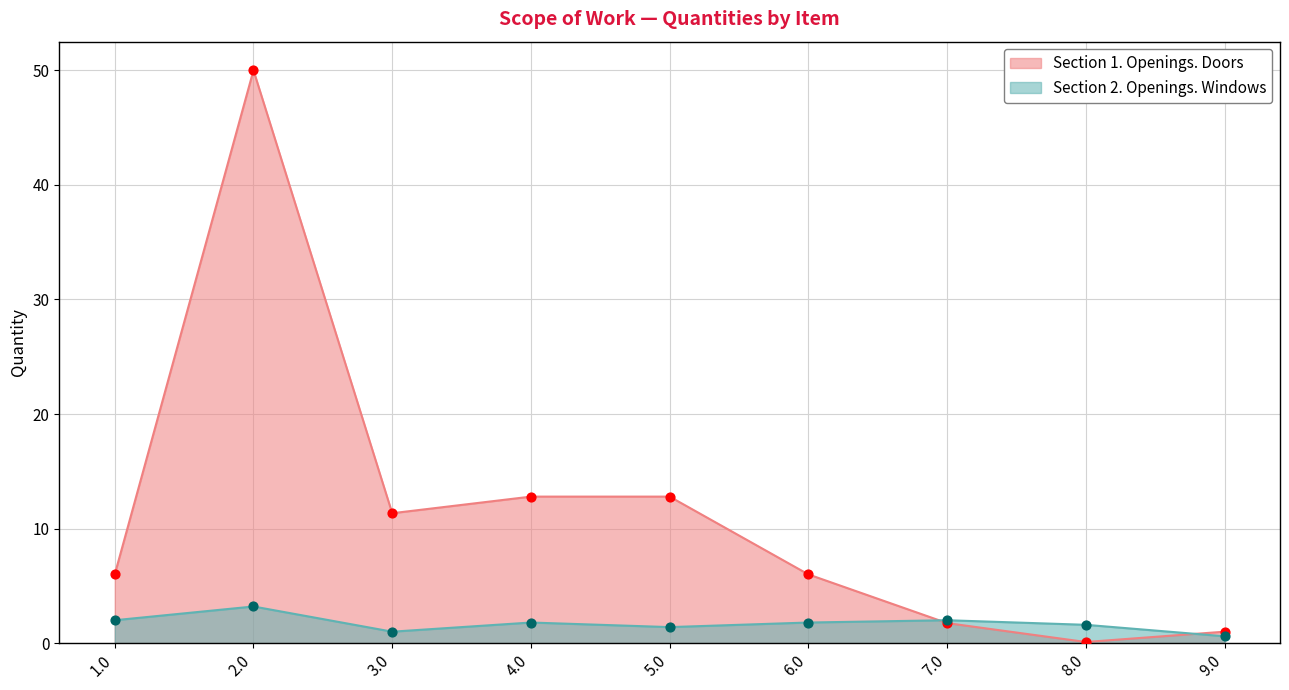

Which series reaches the maximum Y coordinate?

Section 1. Openings. Doors